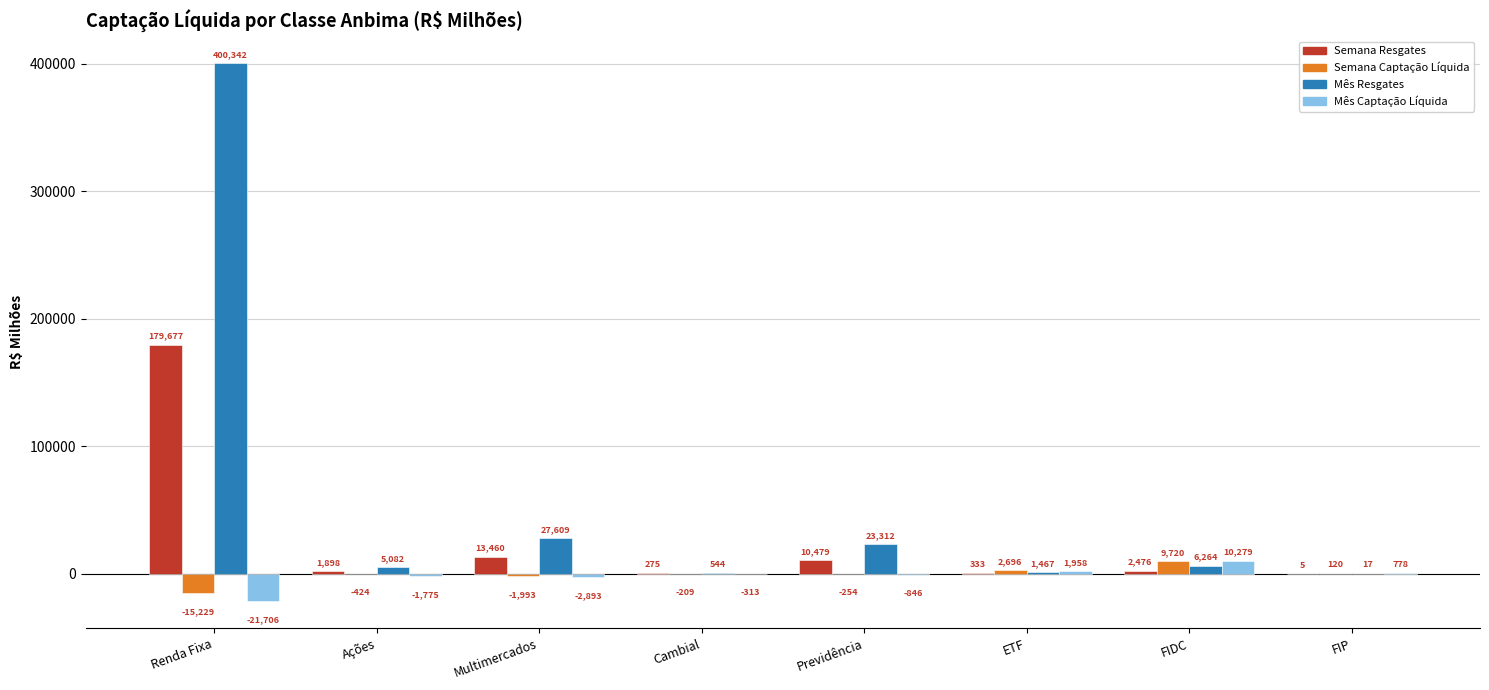

How many values in Semana Captação Líquida are above zero?

3